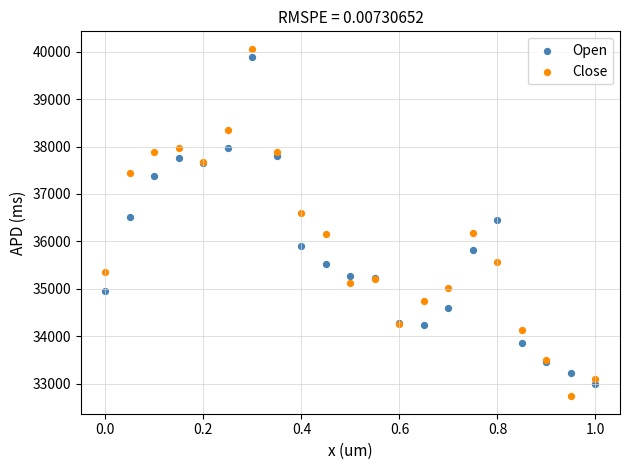

Which series has the largest Y range (max minus min)?

Close